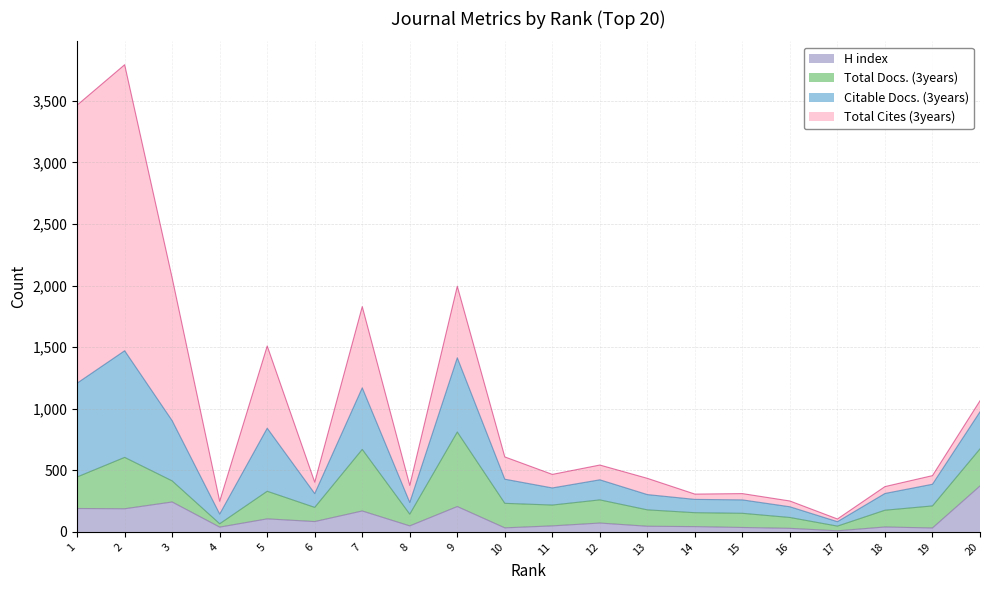

Is it true that Citable Docs. (3years) equals 521 at 20?

False